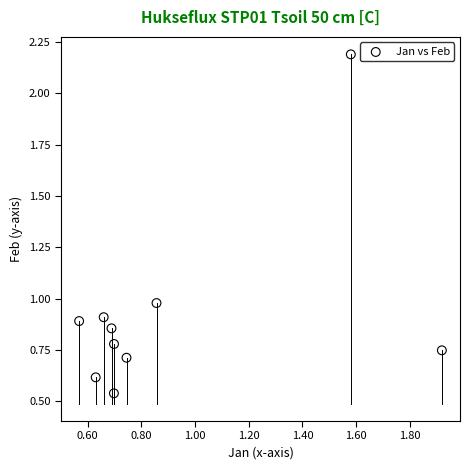

What is the range of Y values (max minus min)?

1.7